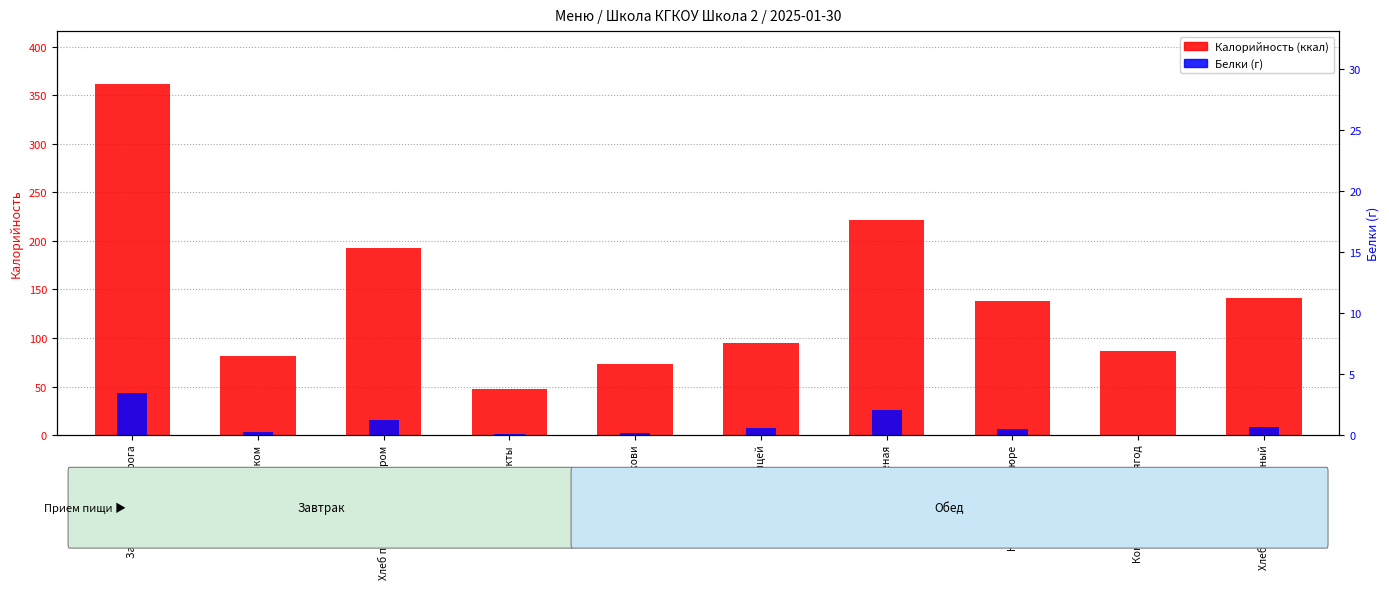

At which category is the sum across all series the highest?

Запеканка из творога